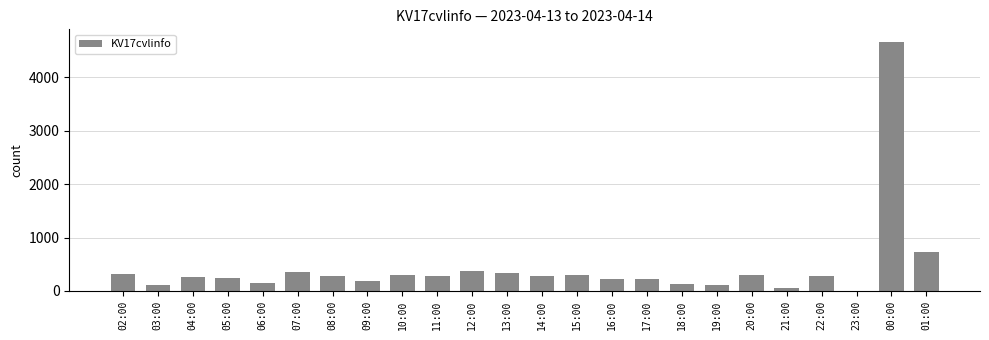

Where is the data nearest to the value 2335?

01:00